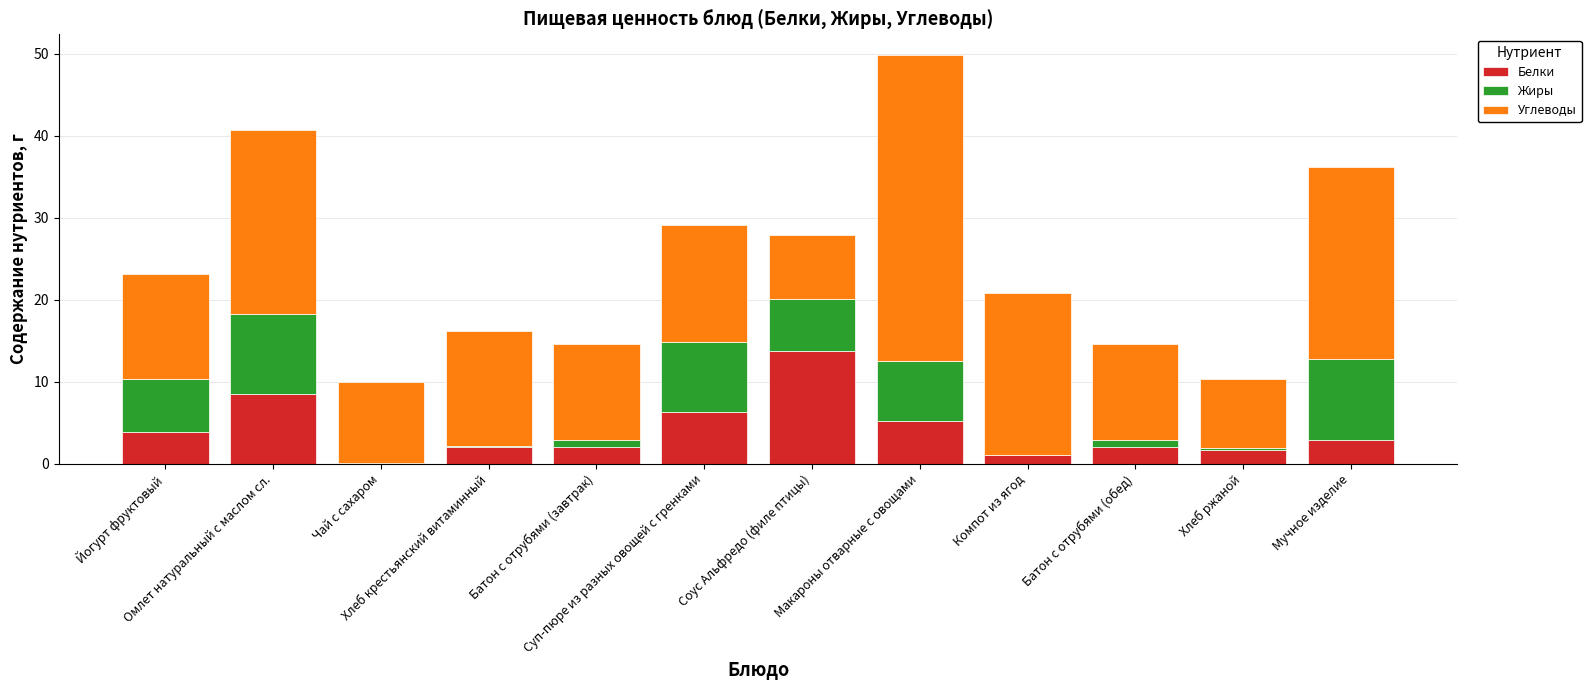

What is the maximum value for Белки?

13.8